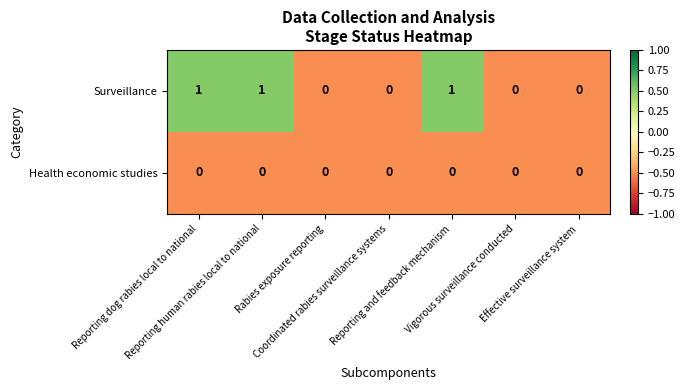

Count the Surveillance values in the range 0 to 1.

7